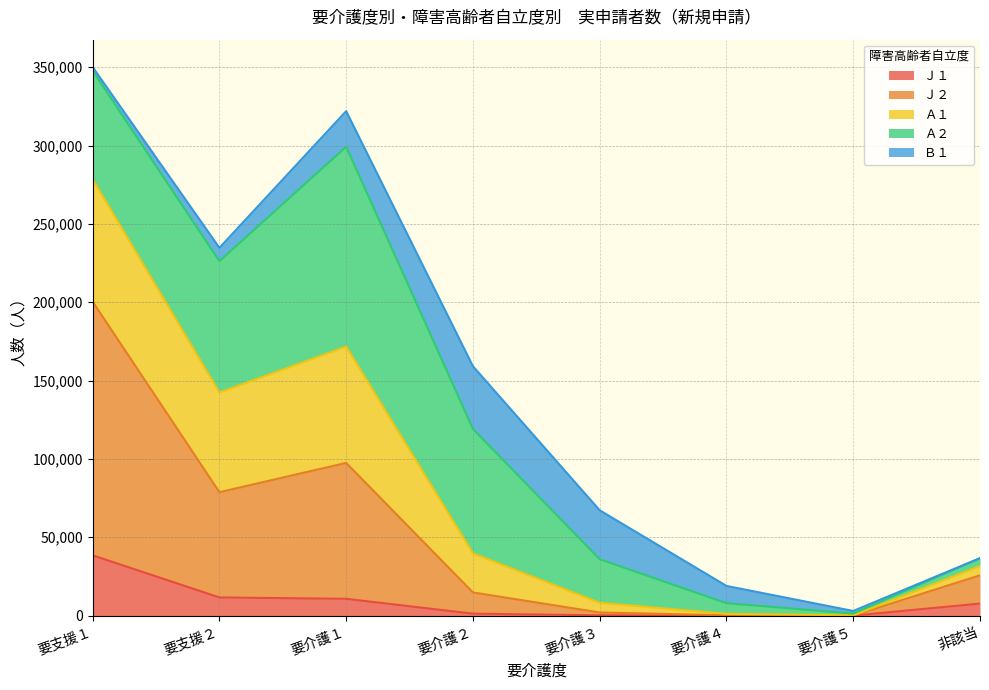

At which label does Ａ１ first exceed 119100?

要支援１